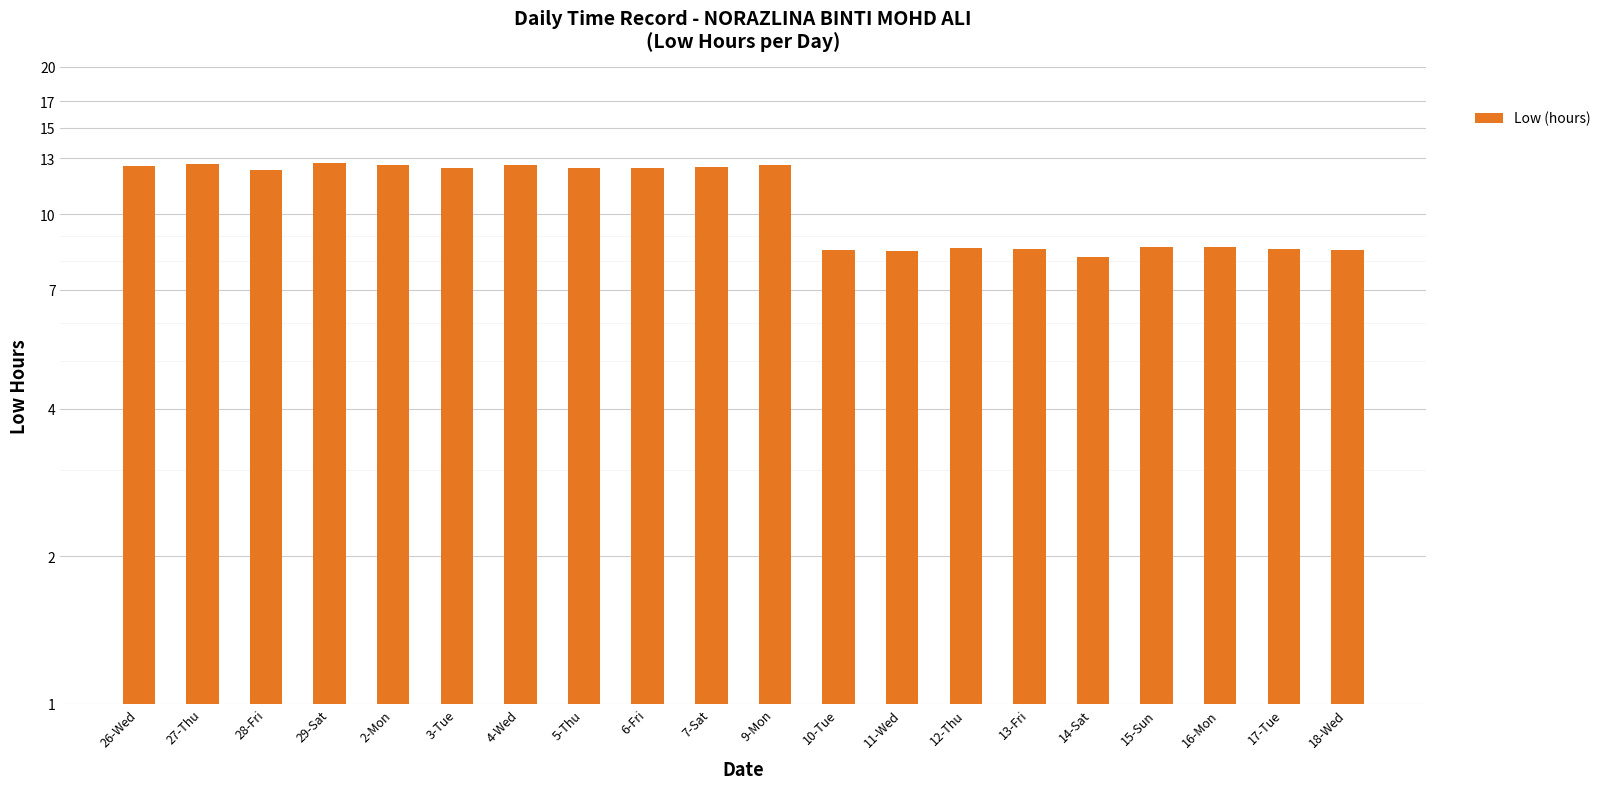

Reading left to right, transcribe all the data shown in this chart.

12.6	12.6	12.3	12.7	12.6	12.4	12.6	12.4	12.4	12.5	12.6	8.4	8.4	8.5	8.5	8.2	8.6	8.6	8.5	8.4